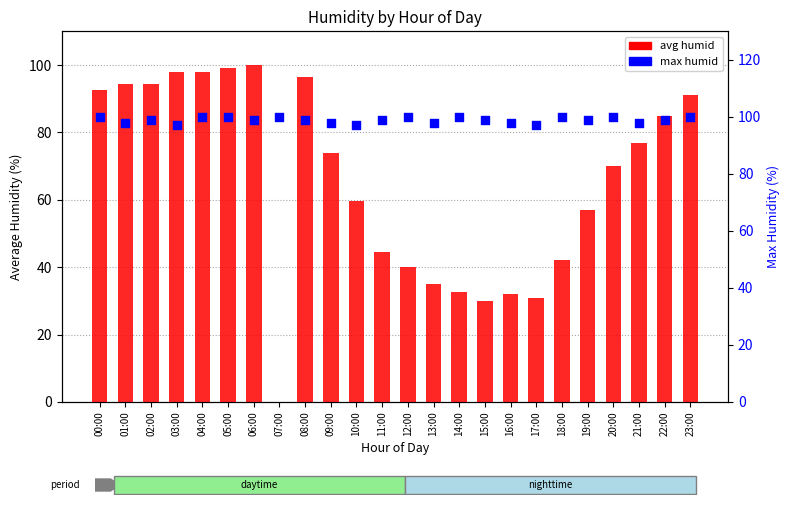

Which series contains the highest Y value?

avg humid